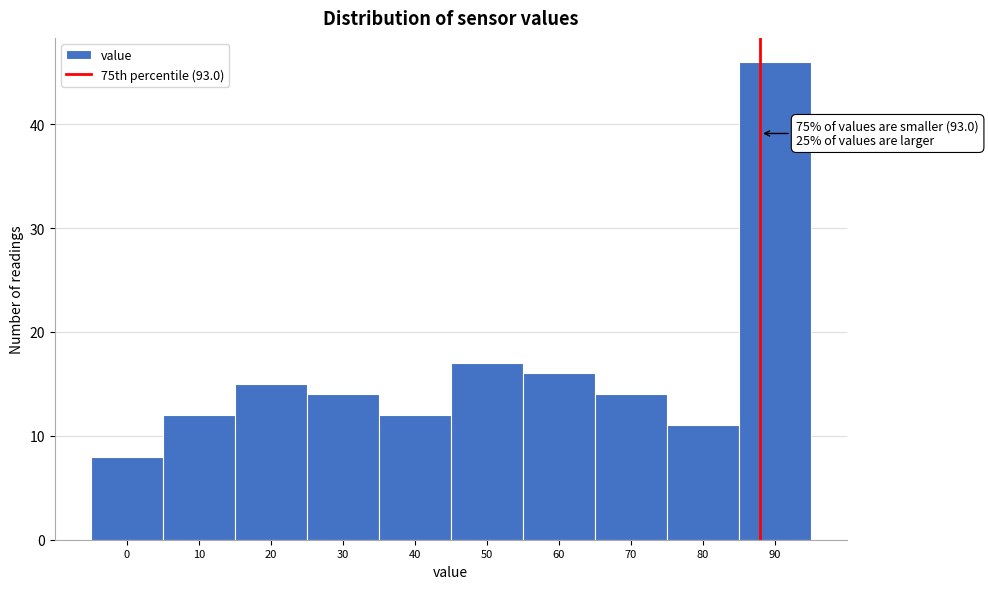

Reading right to left, extract all data points from this chart.

46	11	14	16	17	12	14	15	12	8